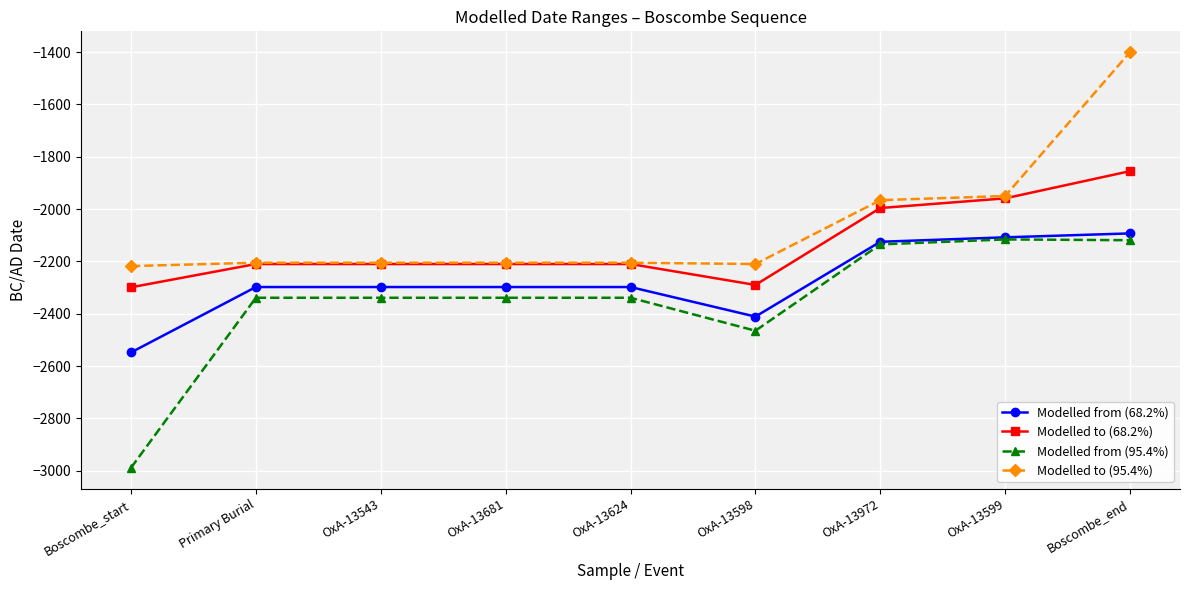

The value of Modelled from (95.4%) at OxA-13681 is -857. True or false?

False